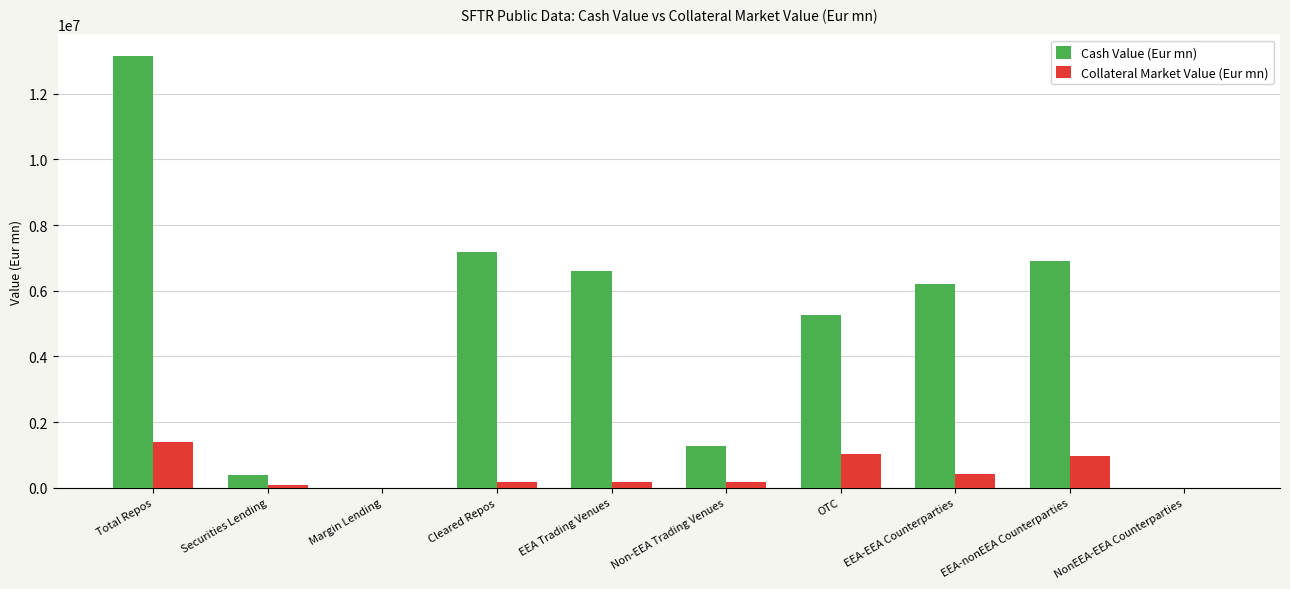

Which category has the highest value across all series?

Total Repos